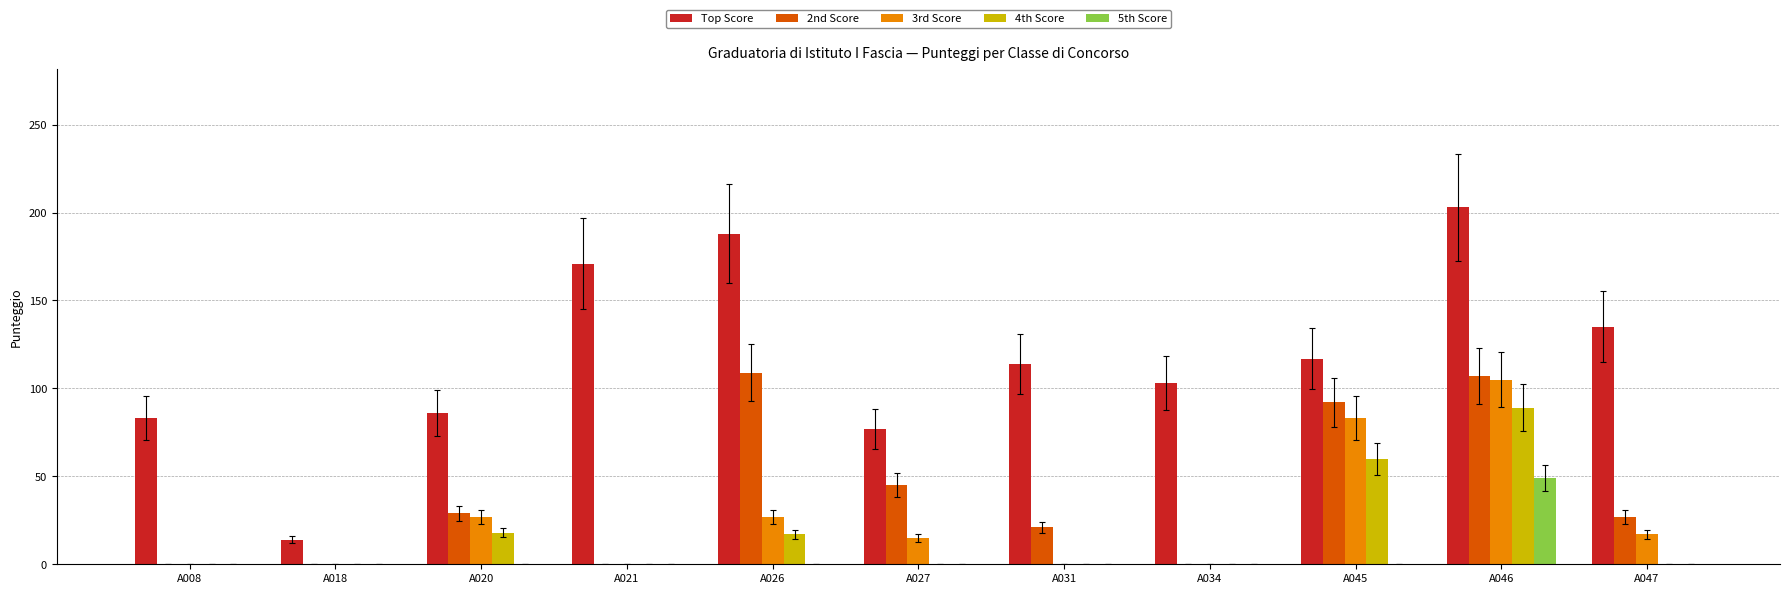

True or false: 5th Score has a value of 0 at A031.

True